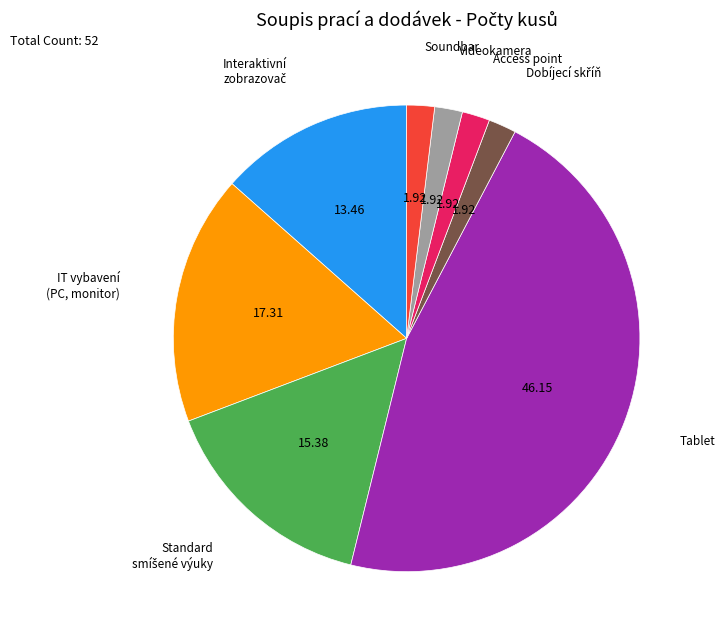

Is there a majority slice in this chart?

No